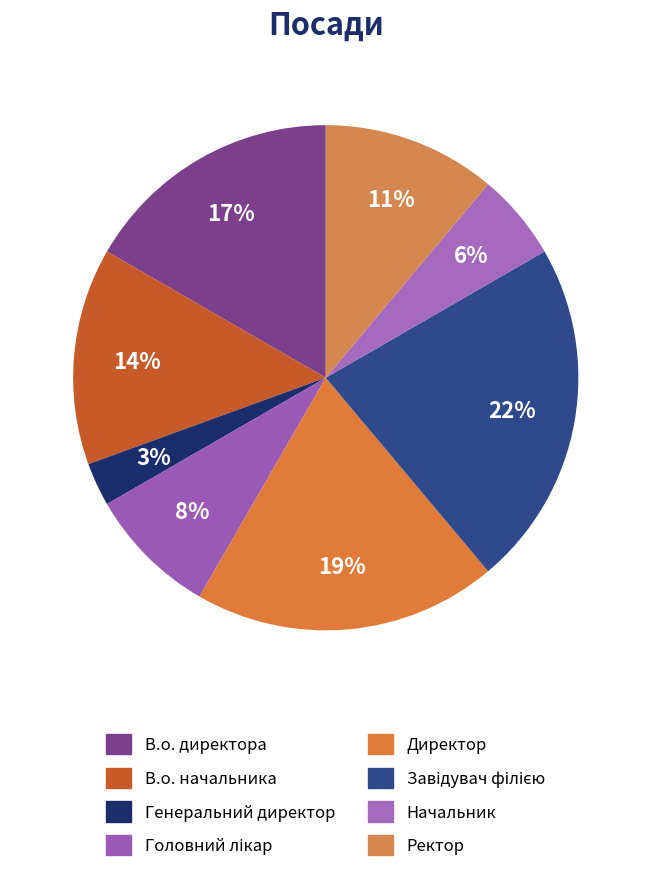

To the nearest percent, what is the average slice percentage?

12%